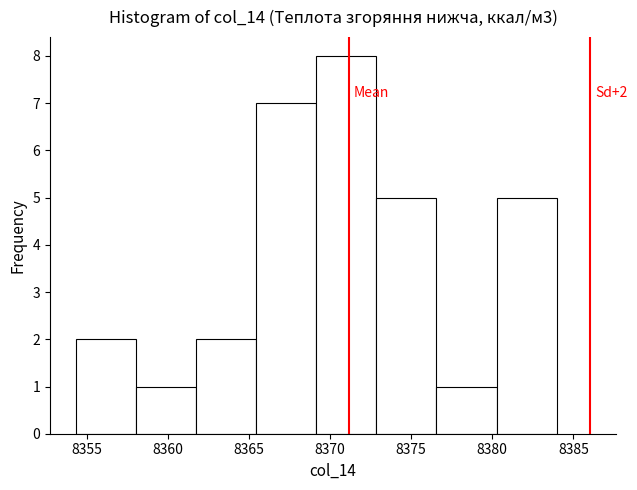

Which range on the x-axis has the tallest bar?

8369.0 to 8373.0